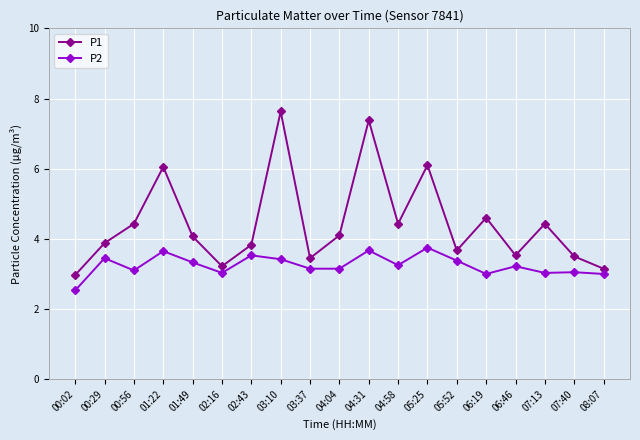

What is the greatest value displayed?

7.6